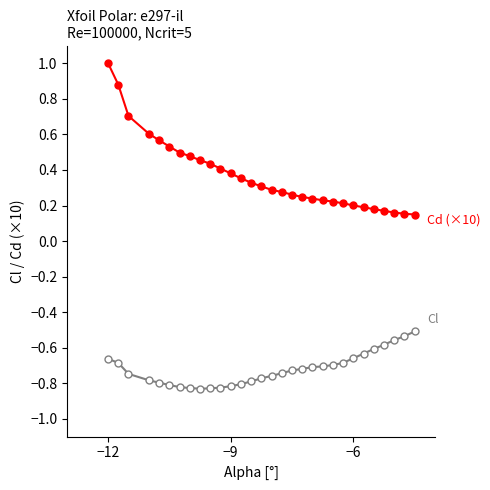

What is the greatest value displayed?

1.0